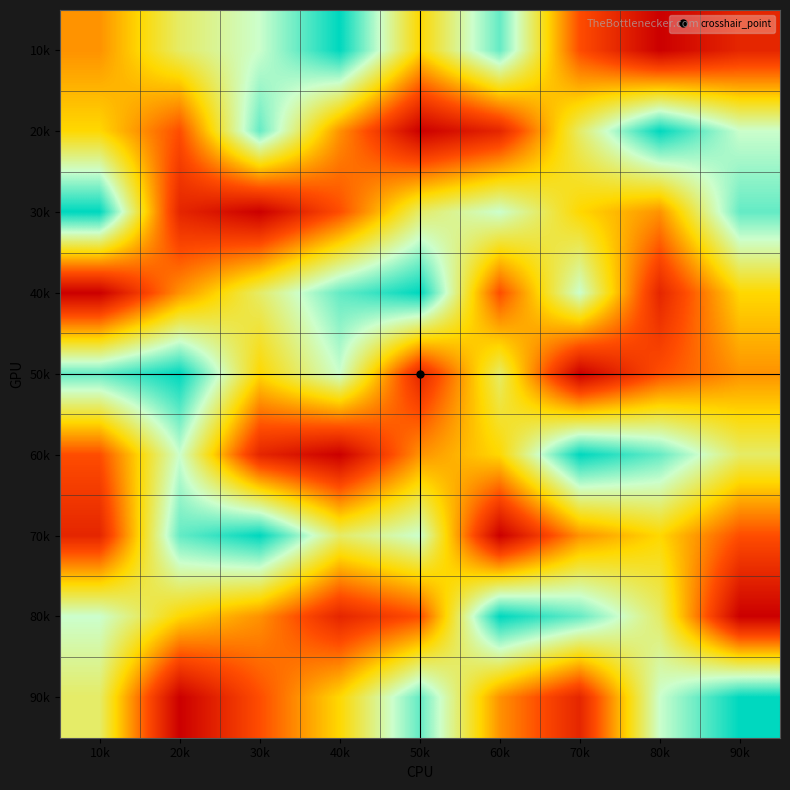

At 20k, list the series in order from largest to smallest.

50k, 70k, 60k, 10k, 80k, 40k, 20k, 30k, 90k